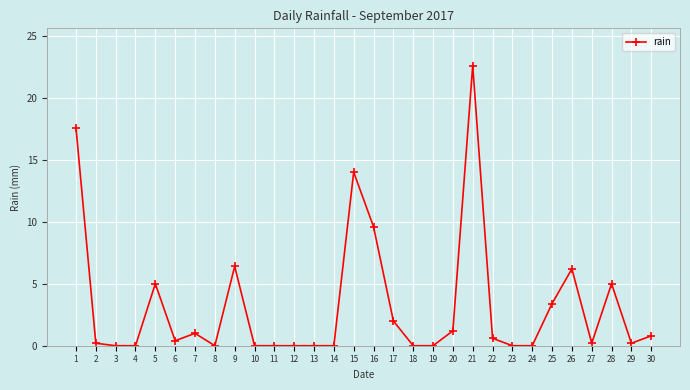

True or false: there are more than 0 points higher than both neighbors.

True